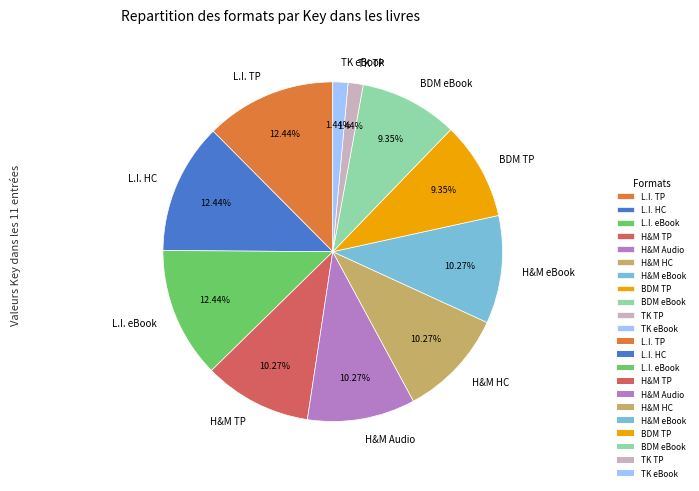

Is the sum of L.I. HC and H&M Audio greater than half?

No